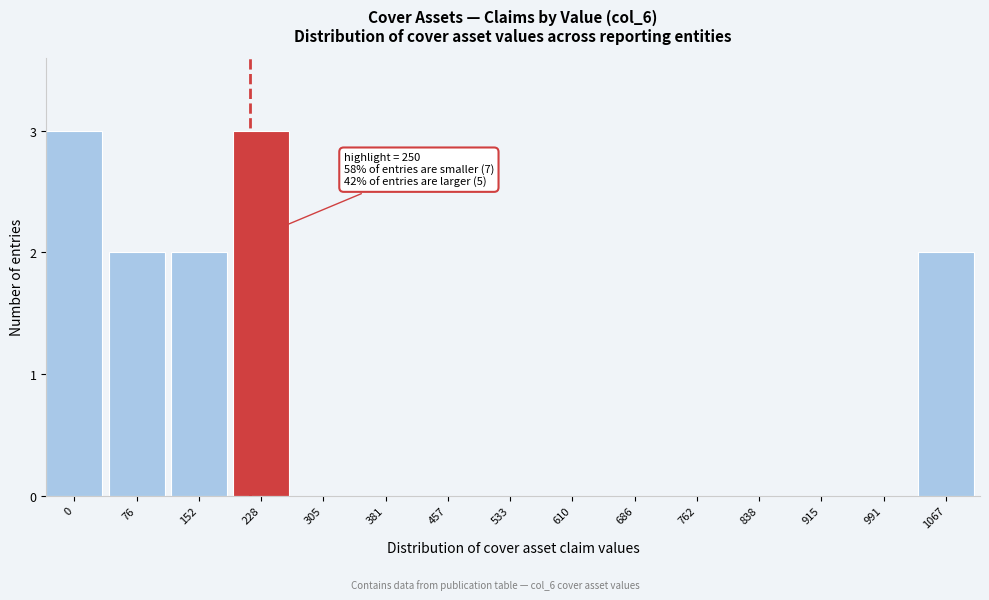

Reading left to right, list all the values displayed in this chart.

0=3	76=2	152=2	228=3	305=0	381=0	457=0	533=0	610=0	686=0	762=0	838=0	915=0	991=0	1067=2